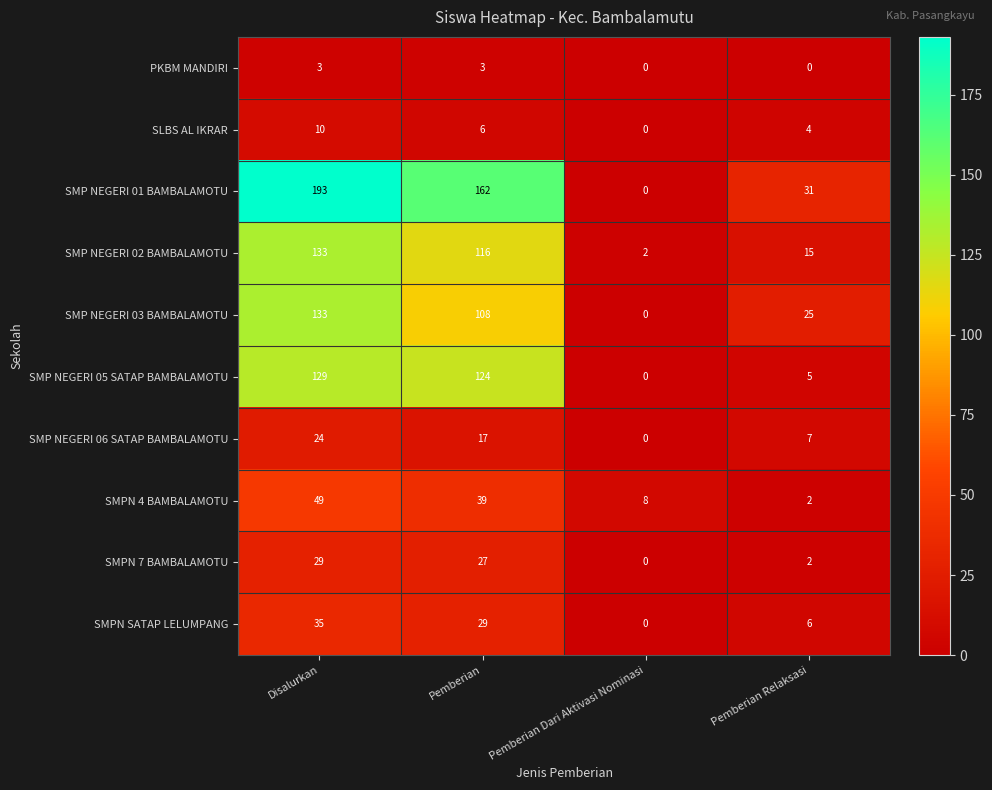

How many data points does each series have?

4